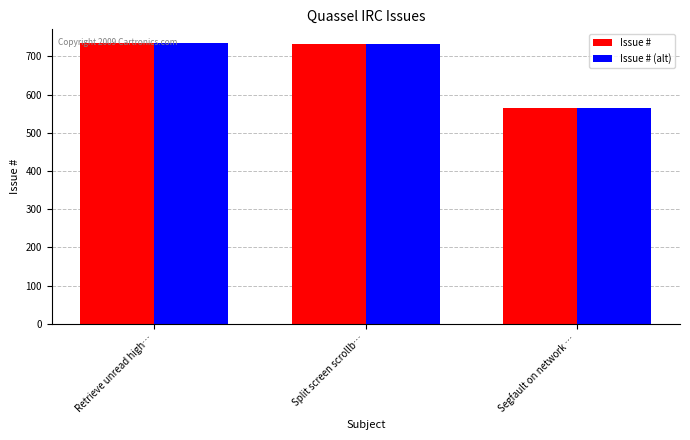

What is the difference between the Issue # values at Retrieve unread high… and Split screen scrollb…?

1